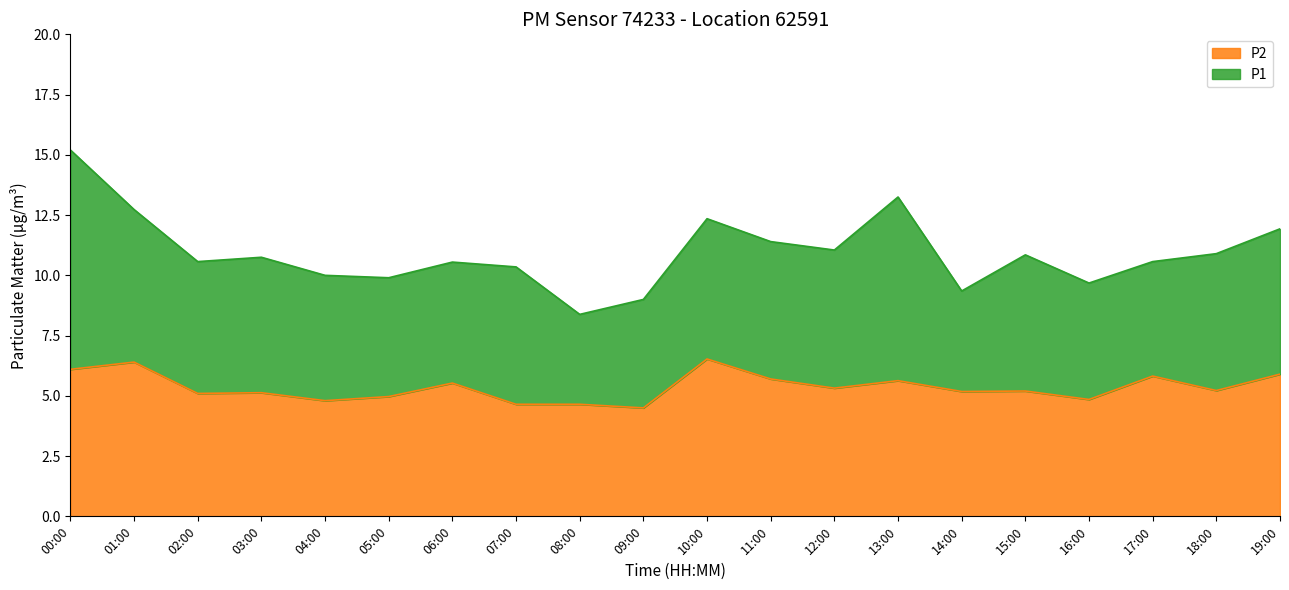

Does the chart display data point markers on the line(s)?

No